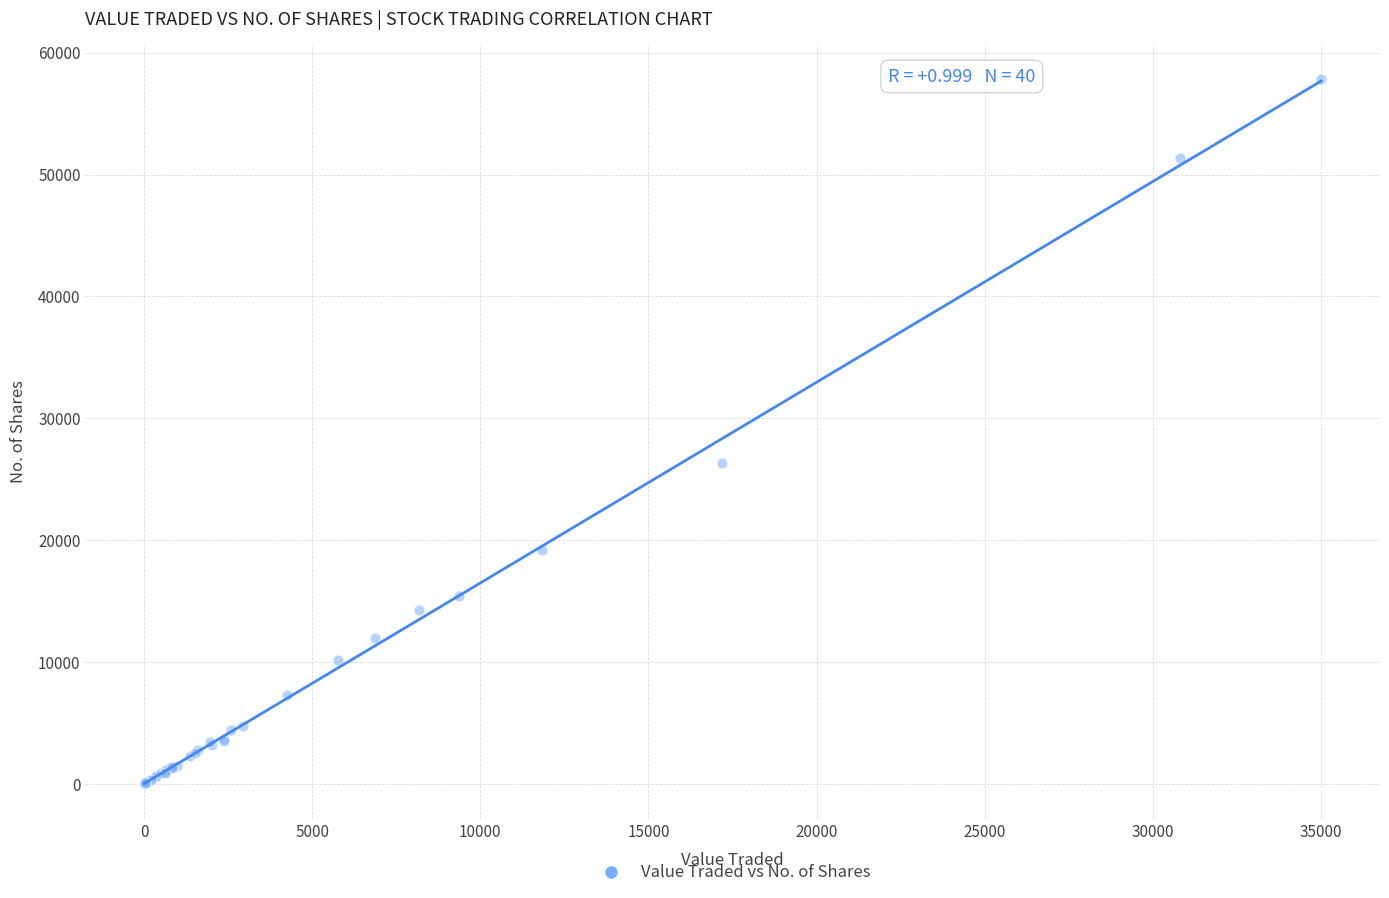

What Y value in the scatter plot is closest to 28906?

26334